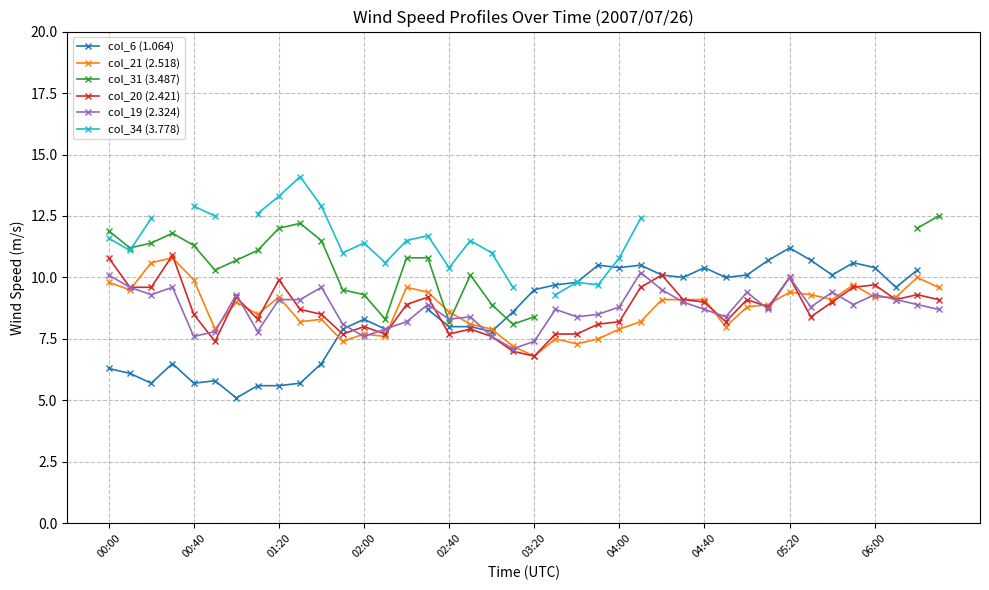

True or false: col_19 (2.324) and col_31 (3.487) cross at least once.

True